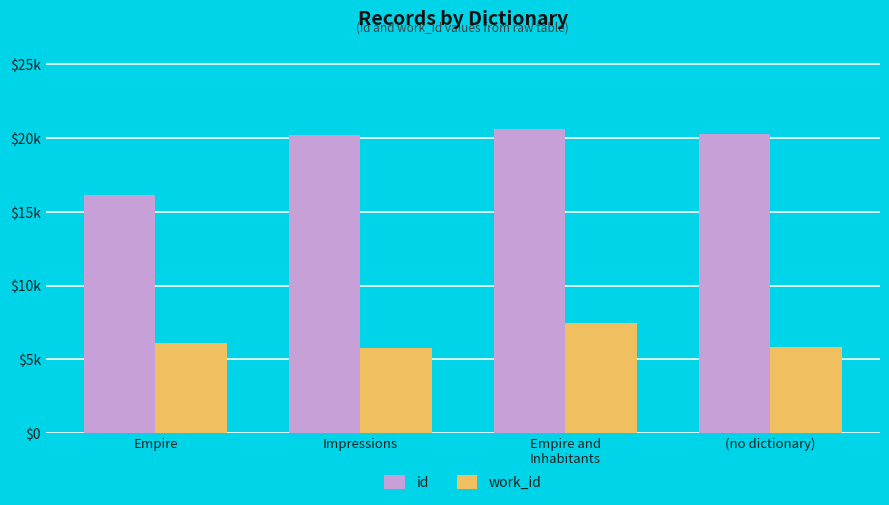

Does the chart contain stacked bars?

No